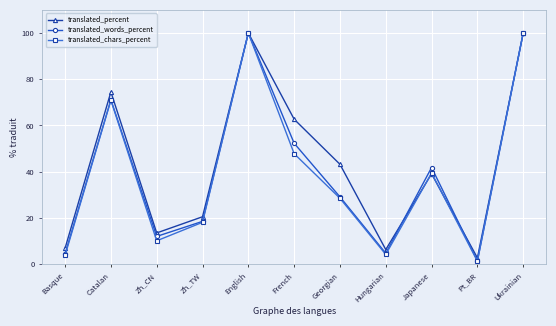

Rank the series at French from lowest to highest value.

translated_chars_percent, translated_words_percent, translated_percent